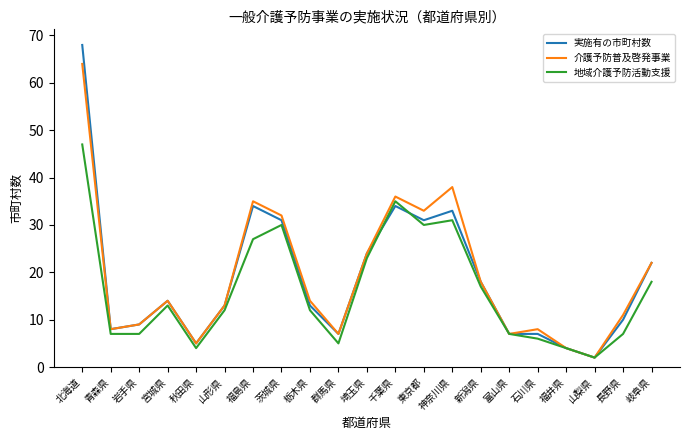

What position from the right is 福島県?

15